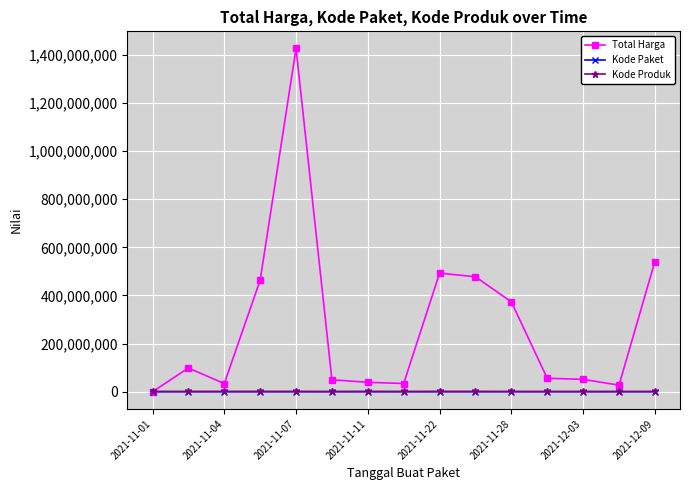

What is the sum of all Kode Paket values?

832352